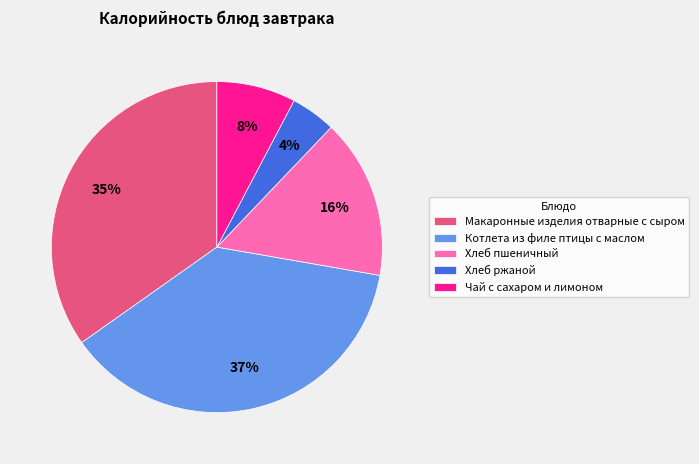

How many slices are in this pie chart?

5